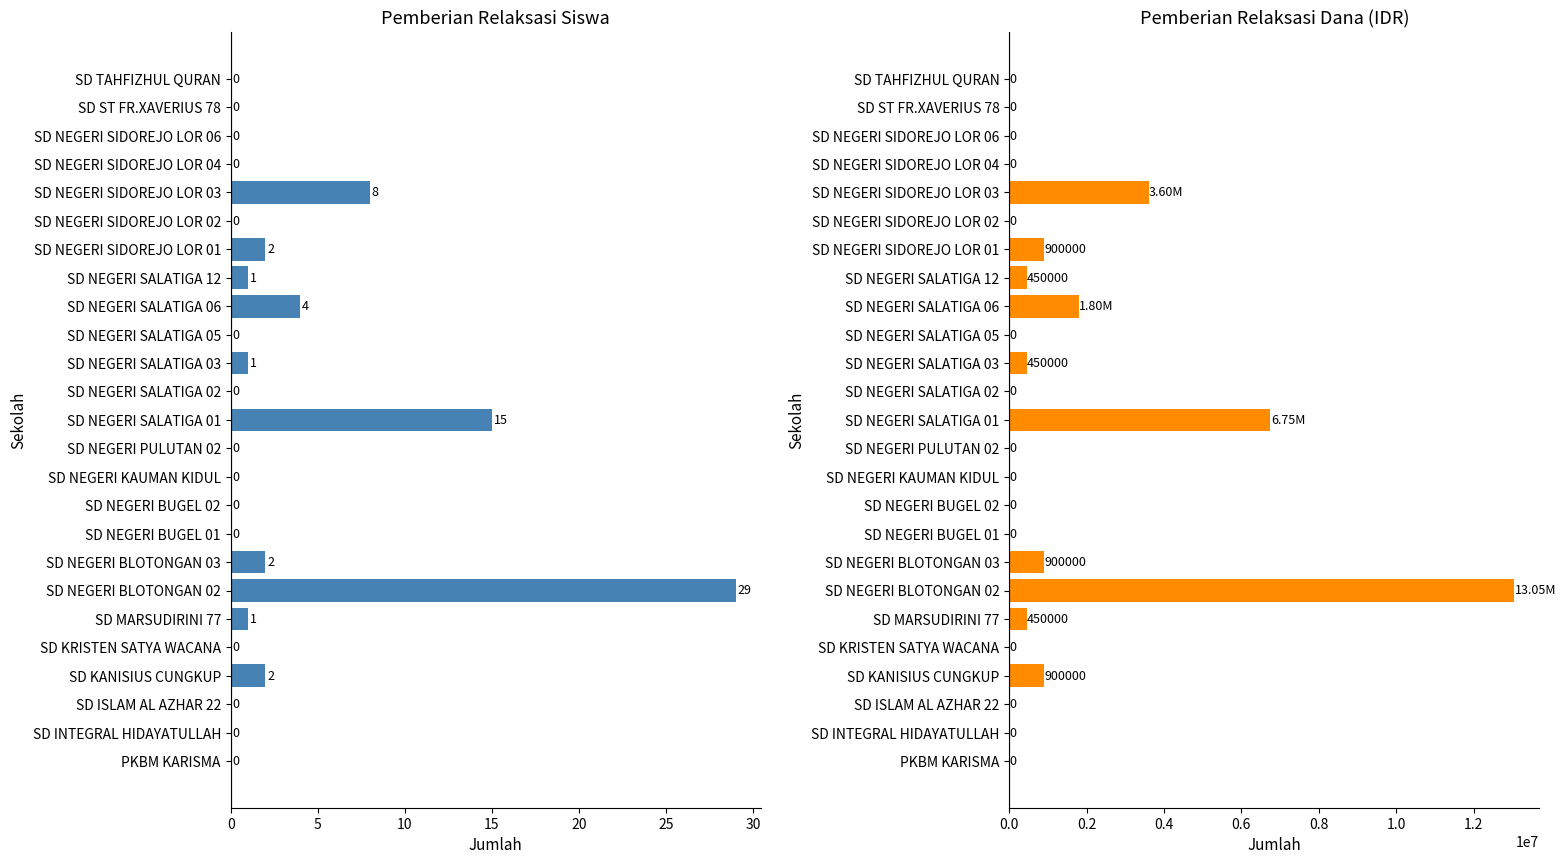

How many groups of bars are there?

25